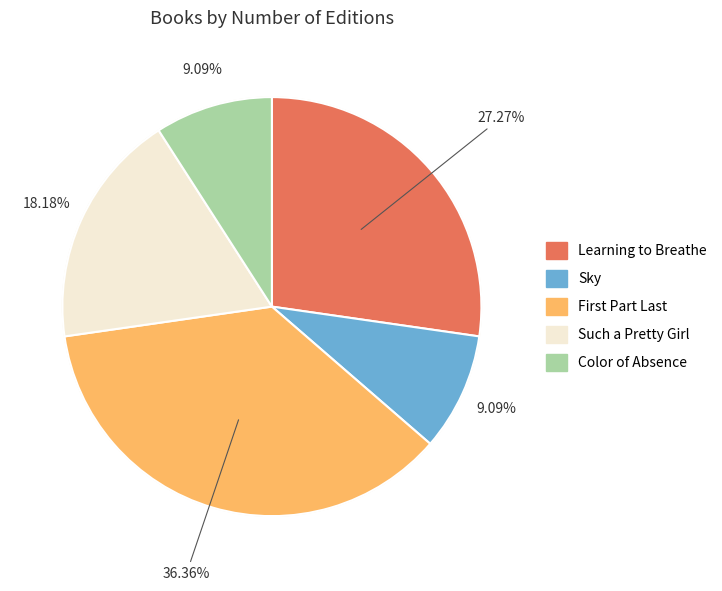

What percentage is the Learning to Breathe slice, to the nearest percent?

27%